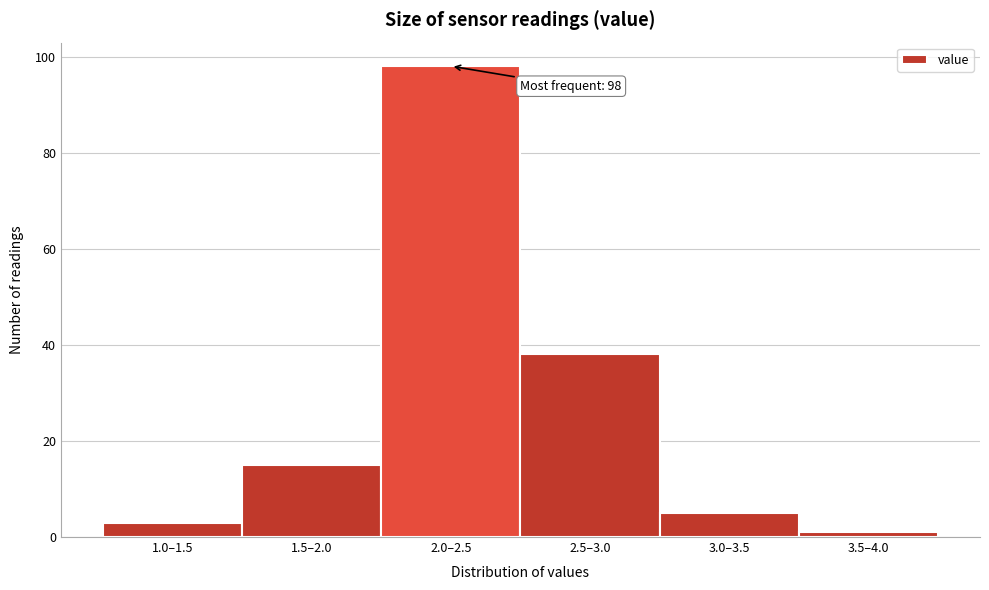

Reading left to right, transcribe all the data shown in this chart.

1.0–1.5=3	1.5–2.0=15	2.0–2.5=98	2.5–3.0=38	3.0–3.5=5	3.5–4.0=1